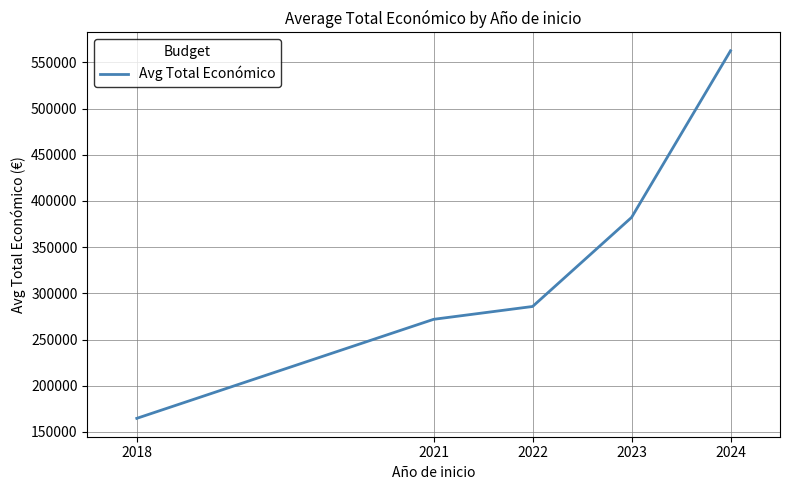

The chart shows a value of 382159.6 at 2023. True or false?

True